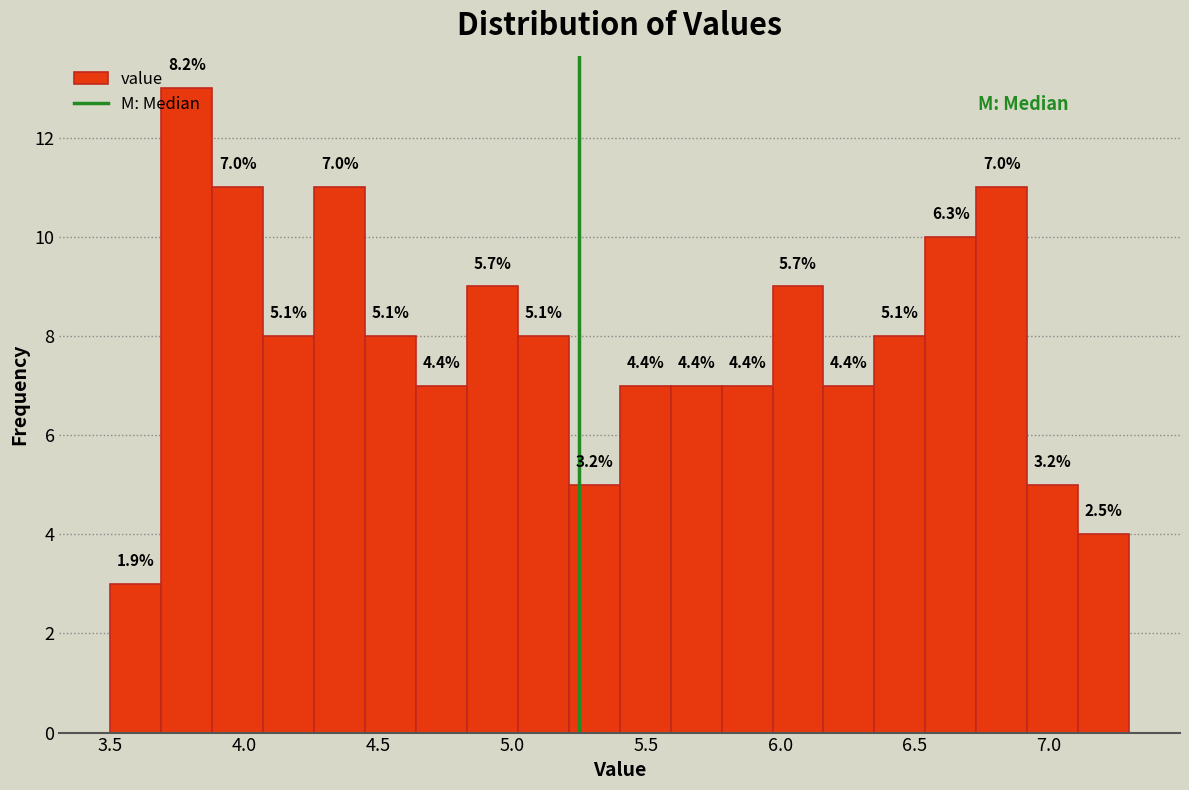

Read against the x-axis, roughly where is the centre of the tallest bar?

3.80